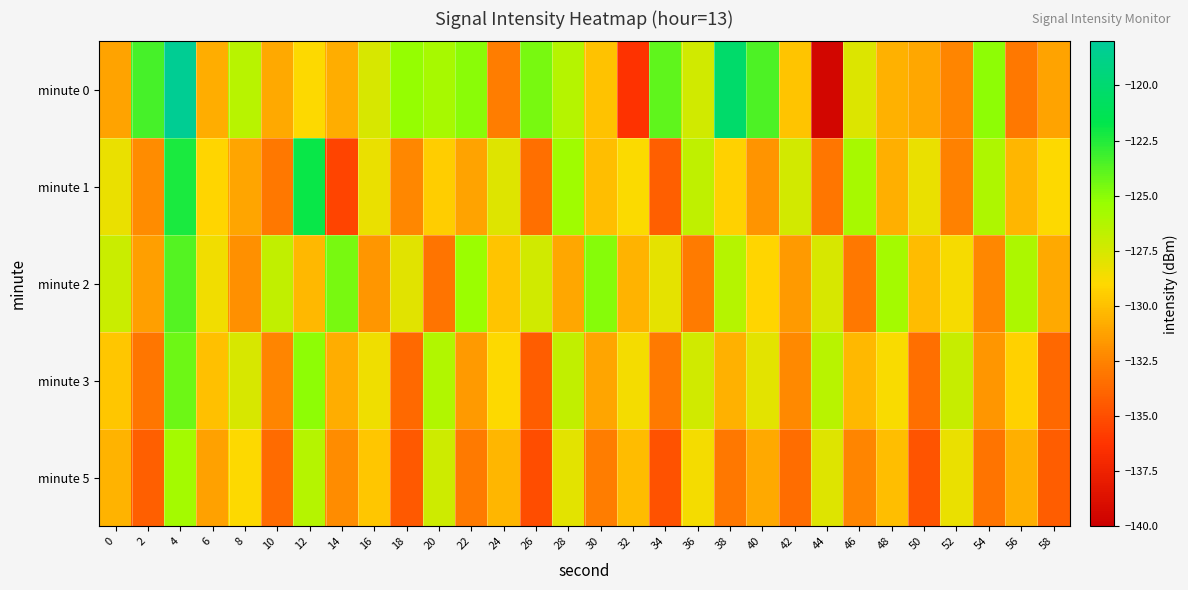

What is the spread (max minus min) of values at 14?

10.9